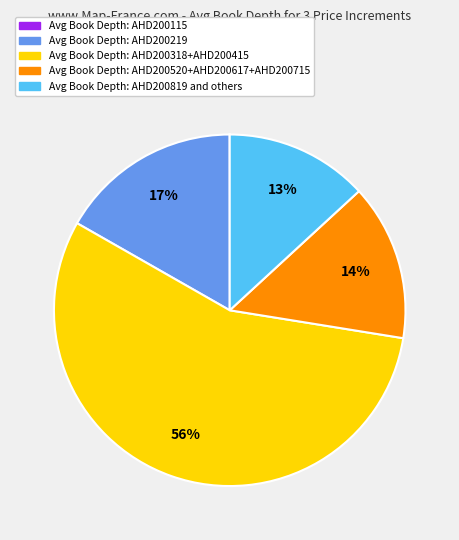

To the nearest percent, what is the average slice percentage?

20%